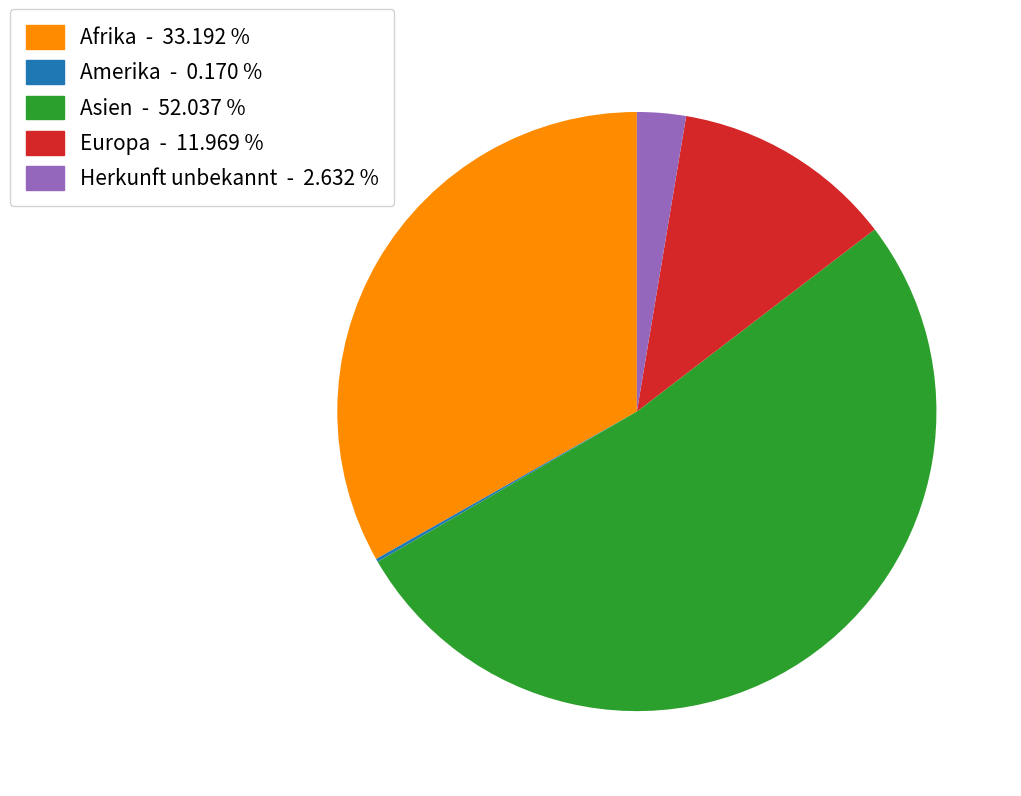

Does any single category account for the majority?

Yes